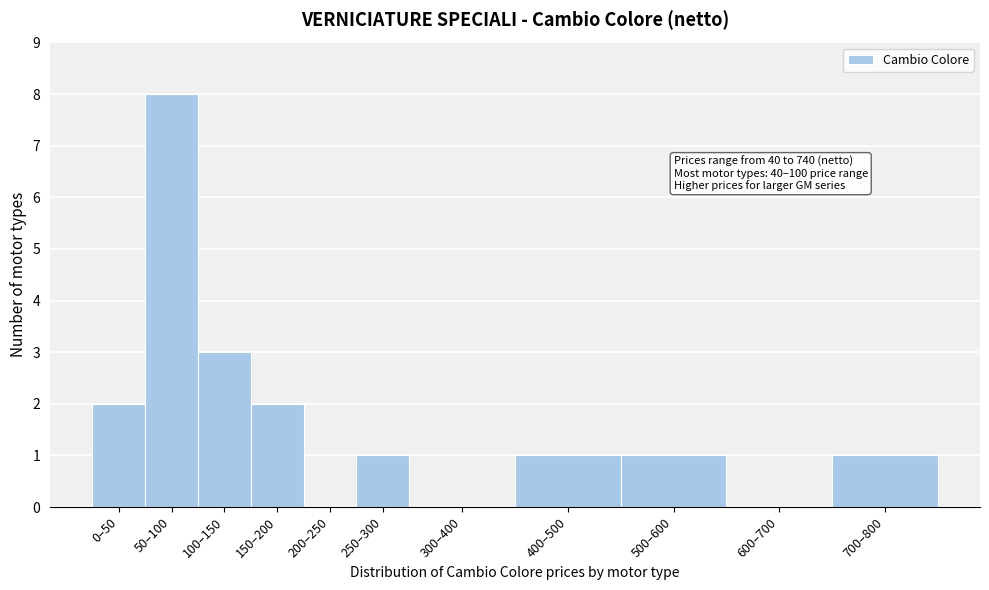

Reading left to right, list all the values displayed in this chart.

0–50=2	50–100=8	100–150=3	150–200=2	200–250=0	250–300=1	300–400=0	400–500=1	500–600=1	600–700=0	700–800=1